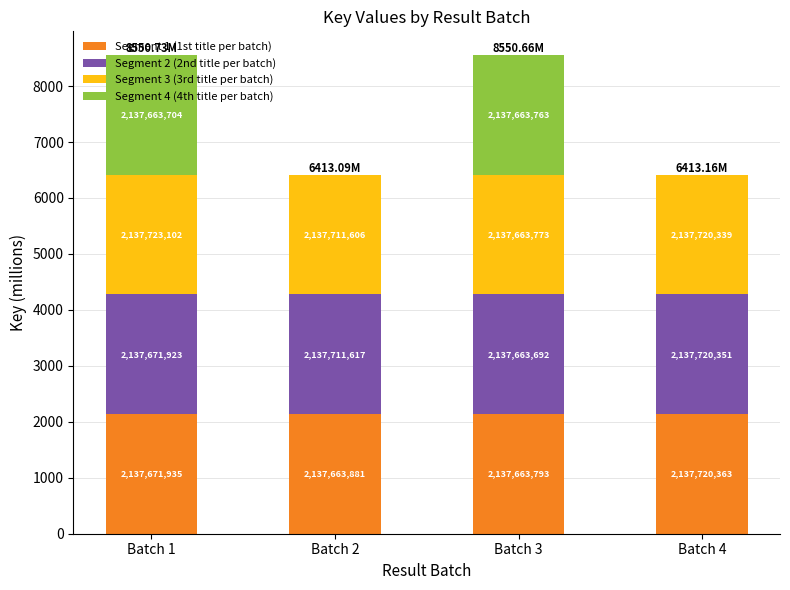

Are the bars grouped side by side (vs. stacked)?

No